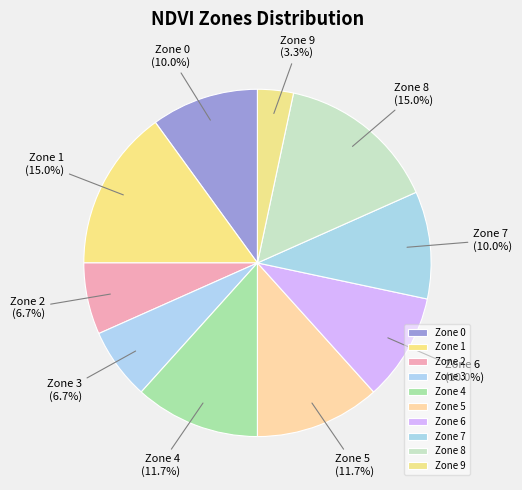

To the nearest percent, what is the difference between the largest and smallest slice percentages?

12%